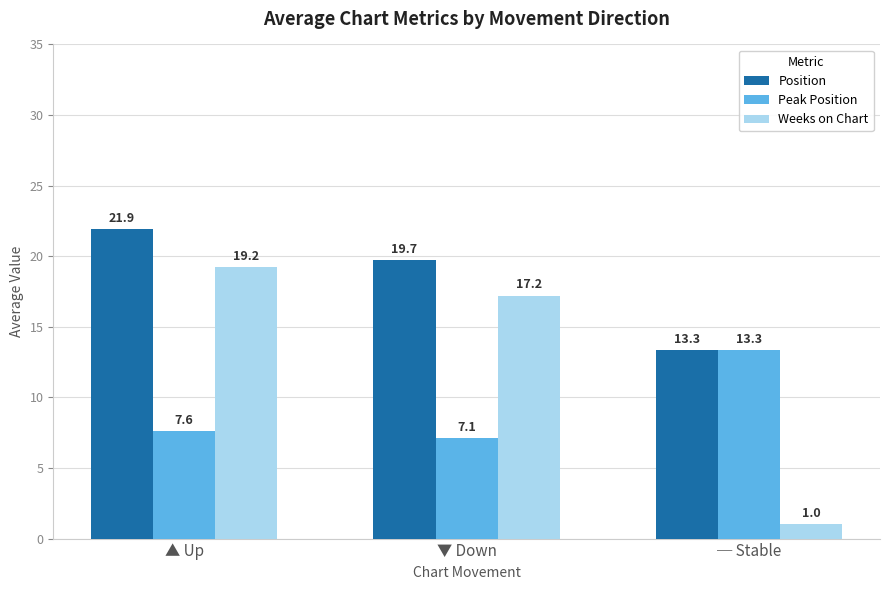

Rank the series at ▲ Up from lowest to highest value.

Peak Position, Weeks on Chart, Position